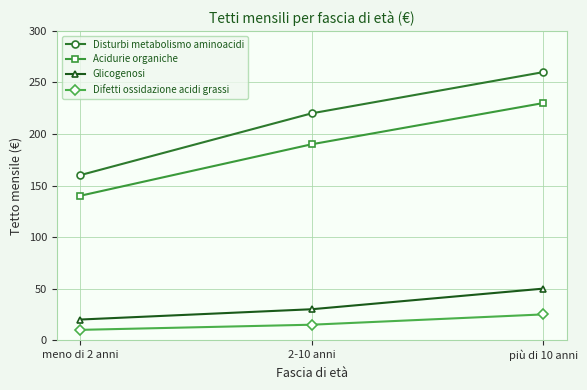

Is it true that Acidurie organiche equals 40 at 2-10 anni?

False